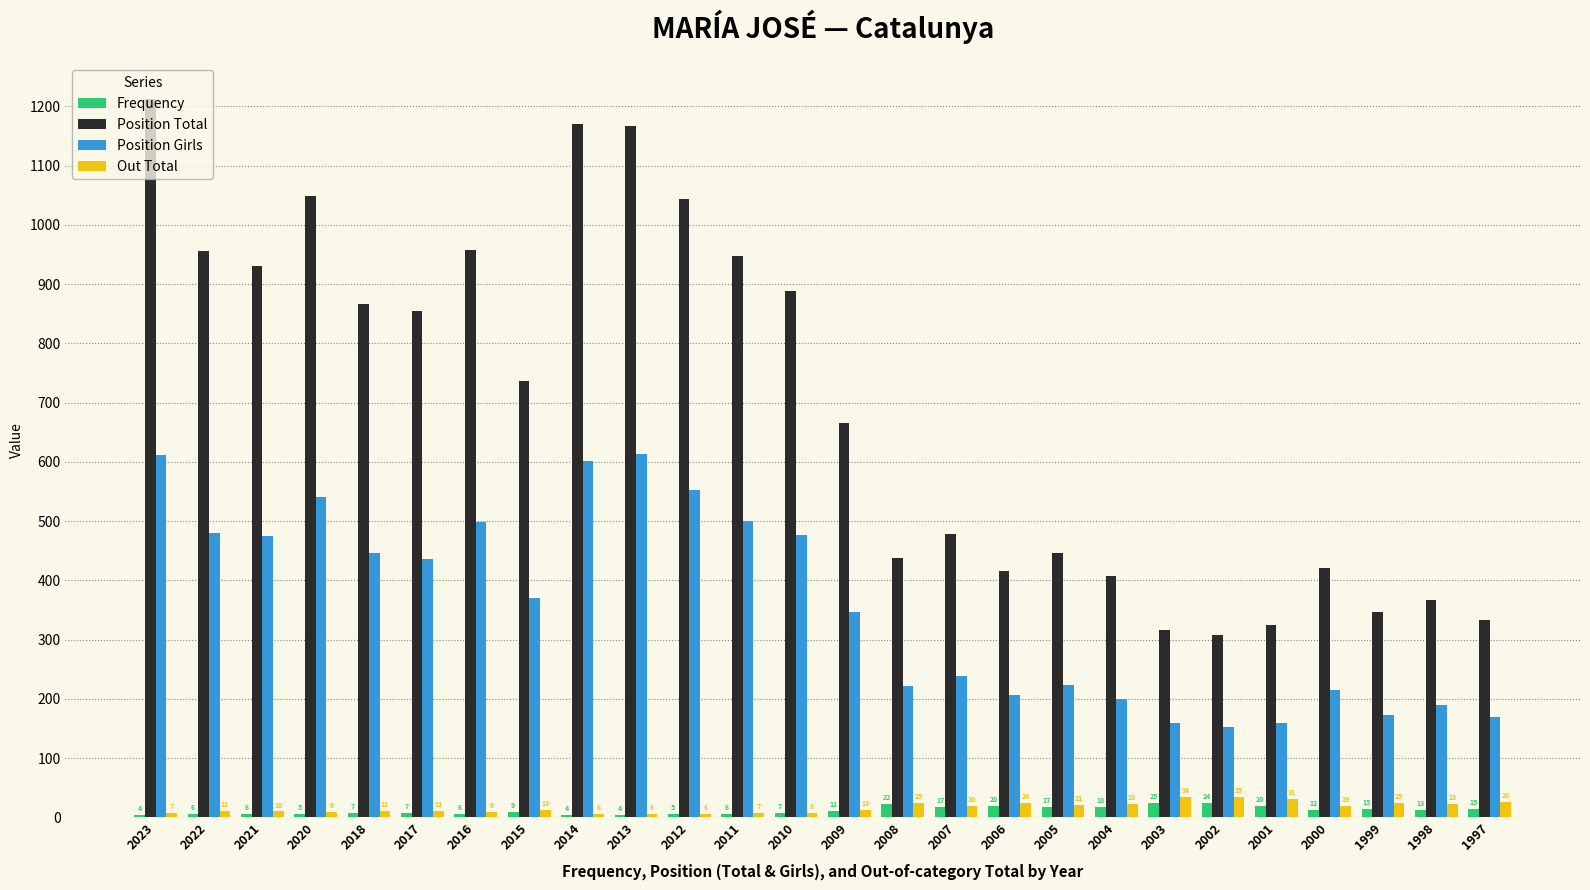

Reading right to left, list all the values displayed in this chart.

Frequency: 15	13	15	12	20	24	25	18	17	20	17	22	11	7	6	5	4	4	9	6	7	7	5	6	6	4
Position Total: 334	367	347	421	324	308	316	407	447	416	478	438	665	889	948	1043	1167	1171	736	958	855	866	1049	930	956	1212
Position Girls: 170	189	173	215	160	153	159	199	224	206	239	222	347	476	500	552	614	602	370	498	436	447	541	475	480	611
Out Total: 26	23	25	19	31	35	34	23	21	24	20	25	13	8	7	6	6	6	13	9	11	11	9	10	11	7